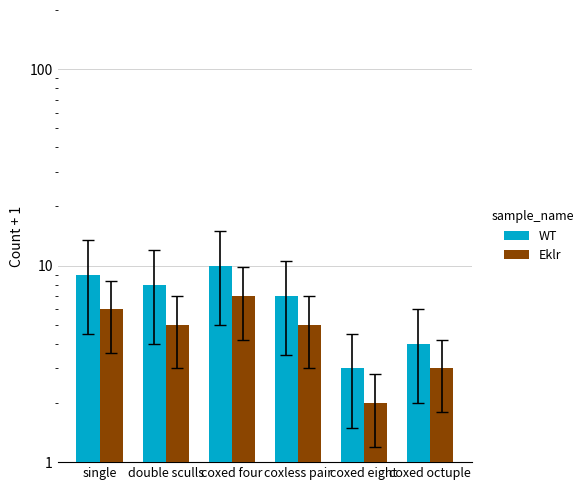

What is the minimum value for WT?

3